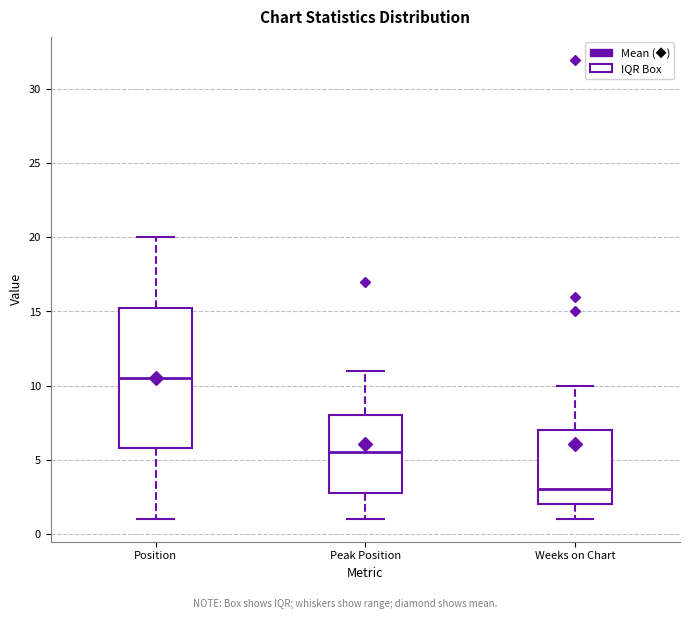

Where does the median line of the box for Peak Position sit on the y-axis? The values are not printed on the chart, so give them approximately, as read against the axis.

5.5